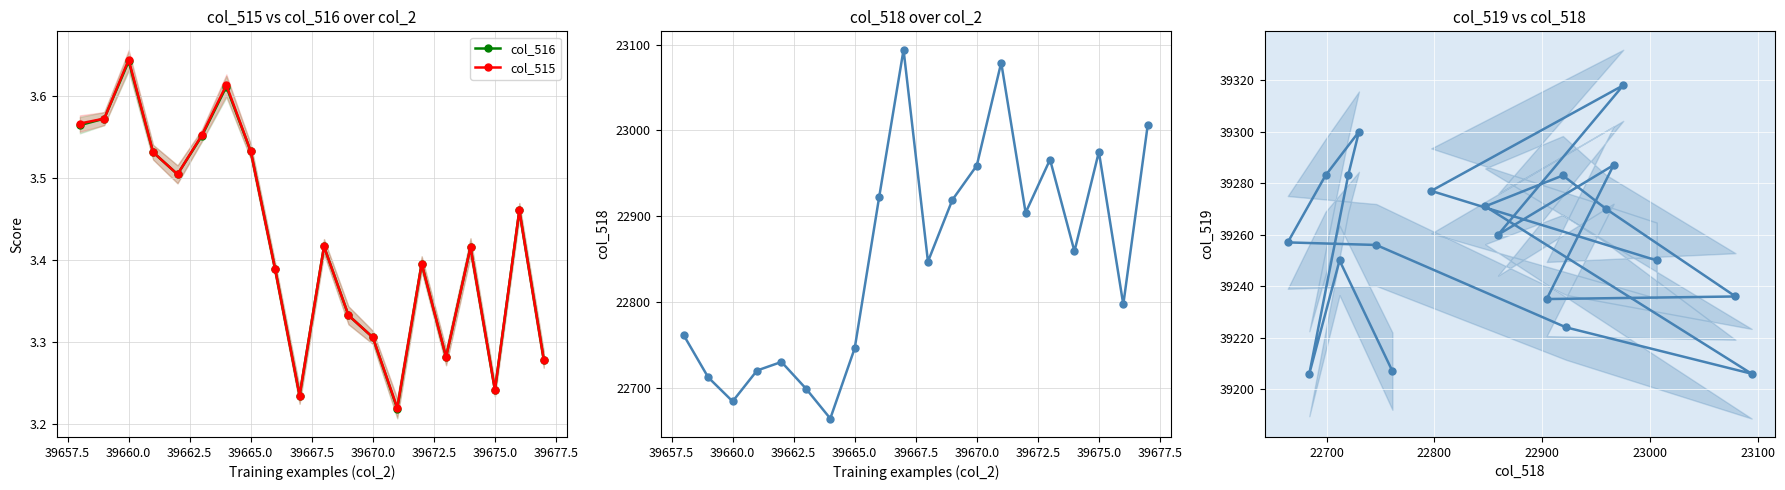

Count the col_515 values in the range 3 to 4.

20